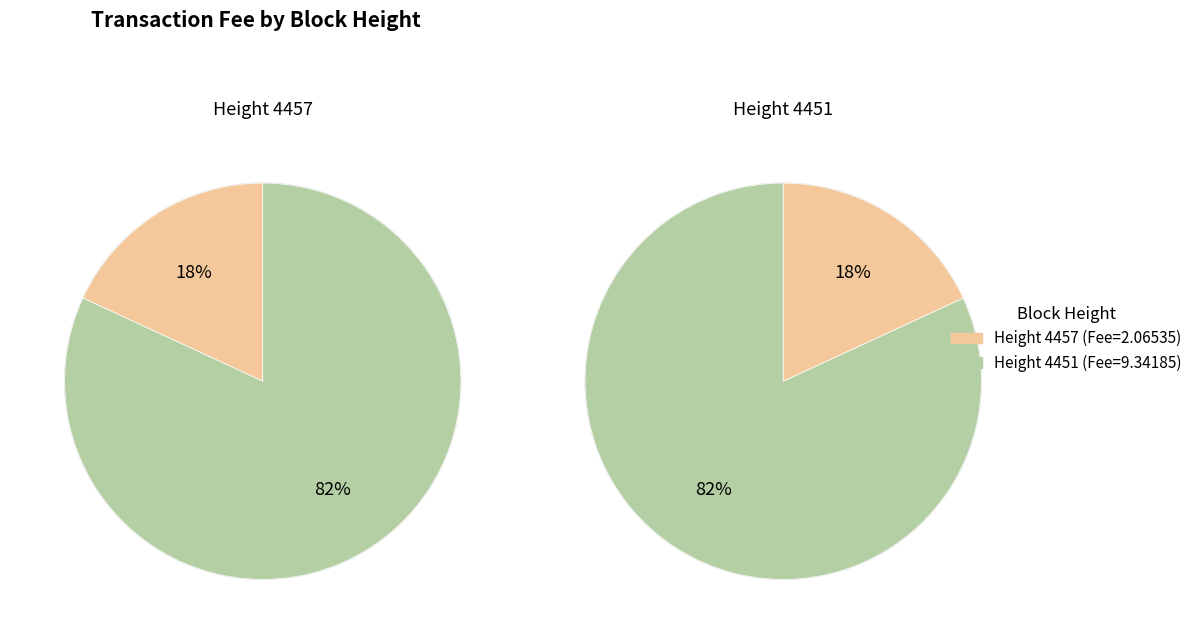

What is the smallest slice in the pie chart?

4457